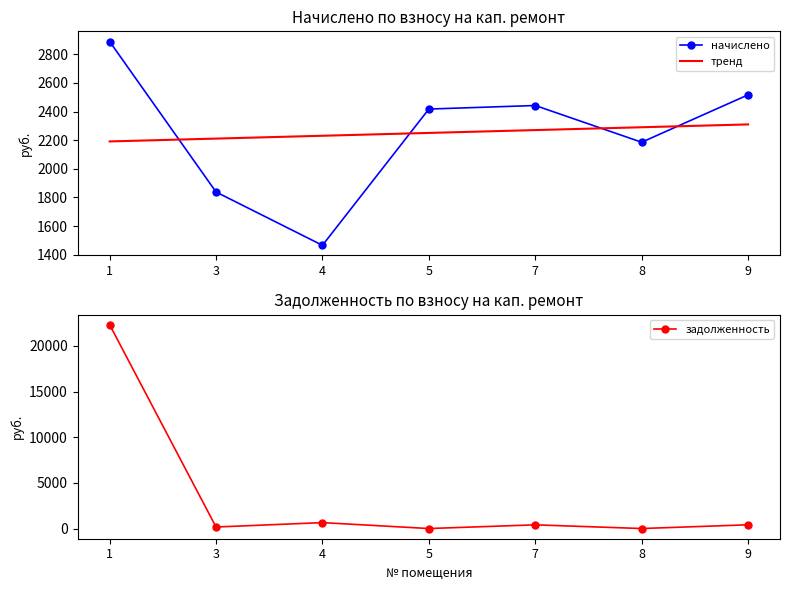

The value of задолженность at 3 is 166.0. True or false?

True